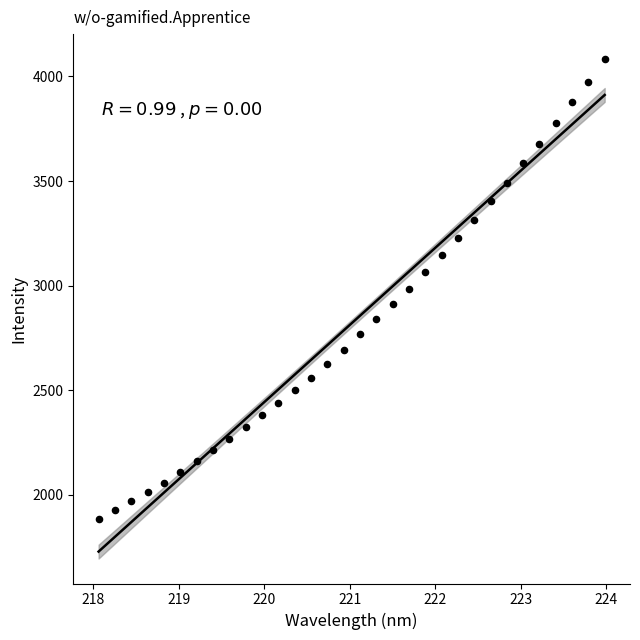

What is the range of Y values (max minus min)?

2200.0